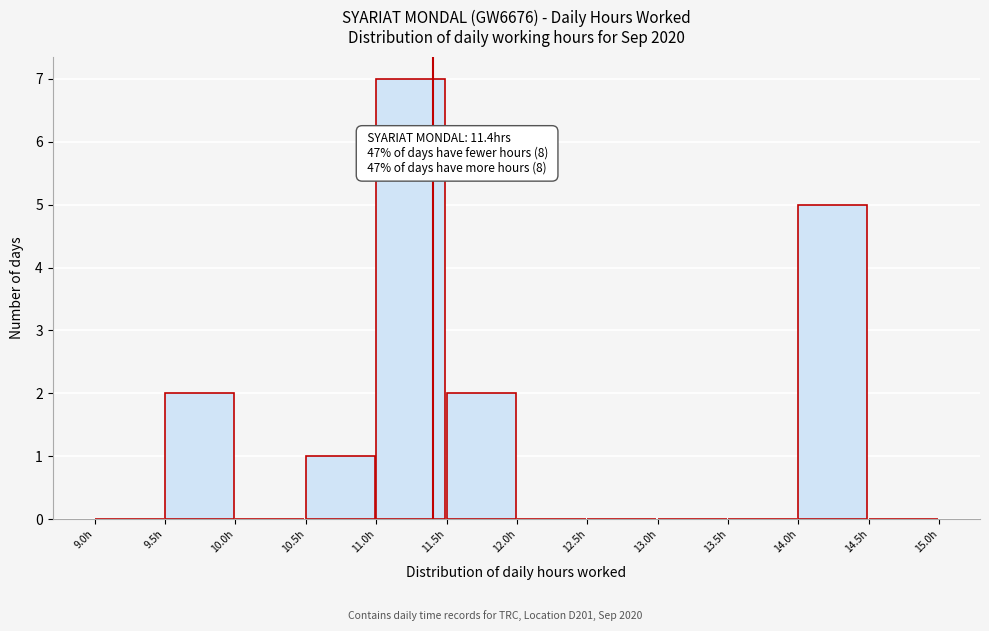

Over which range of the x-axis is the bar tallest?

11.0 to 11.5